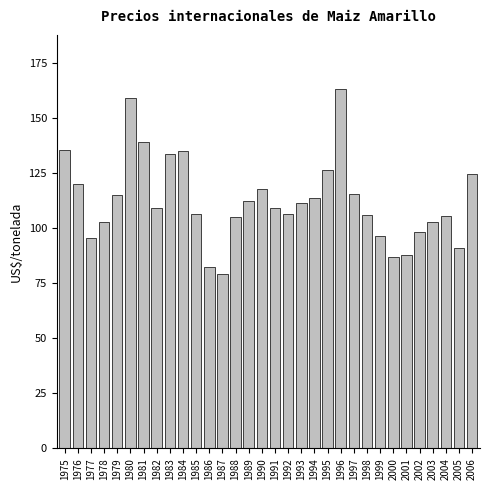

True or false: the data shows 187.5 at 1994.

False